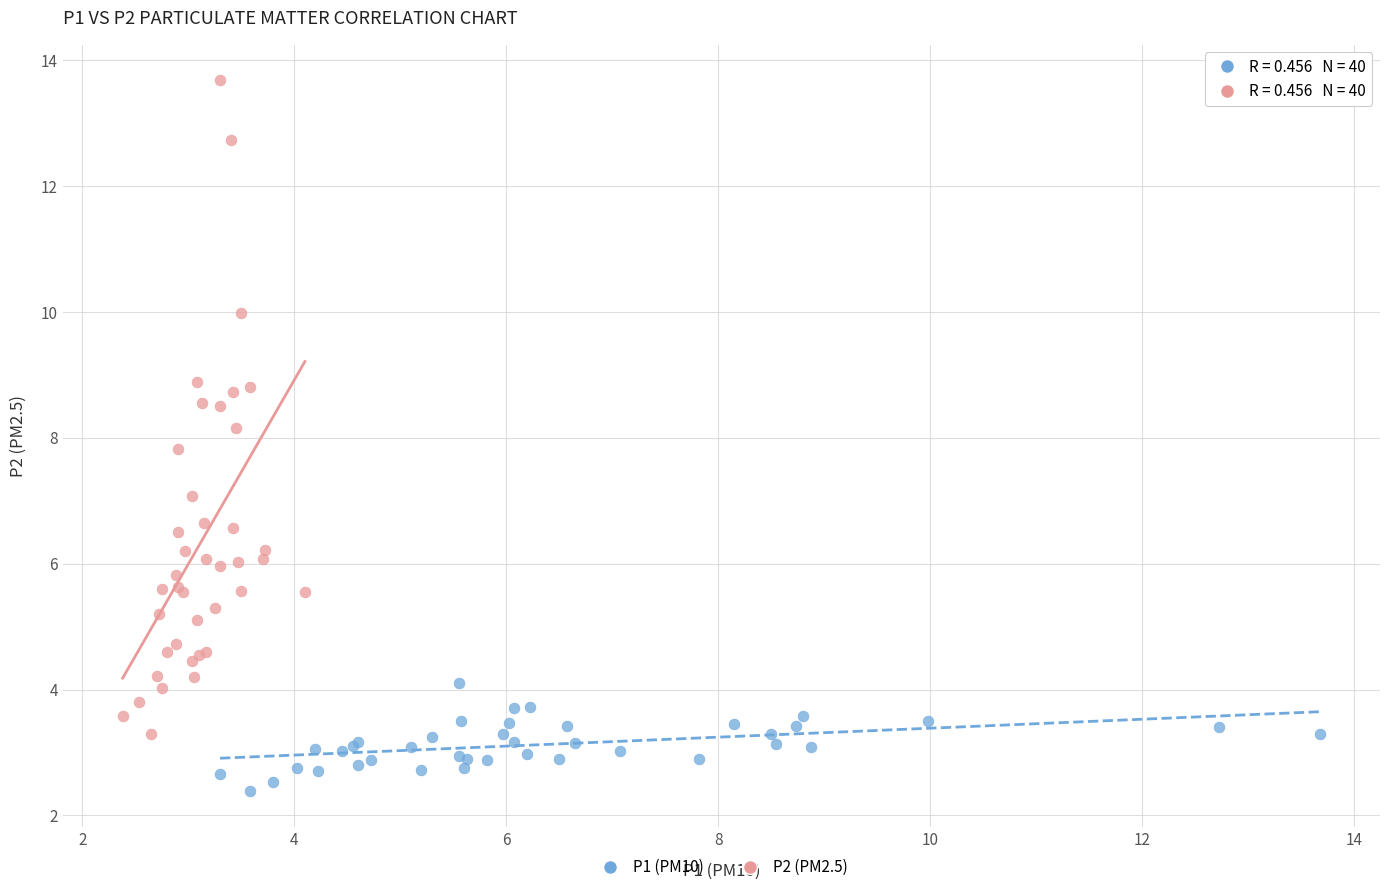

Which series reaches the minimum Y coordinate?

P1 (PM10)